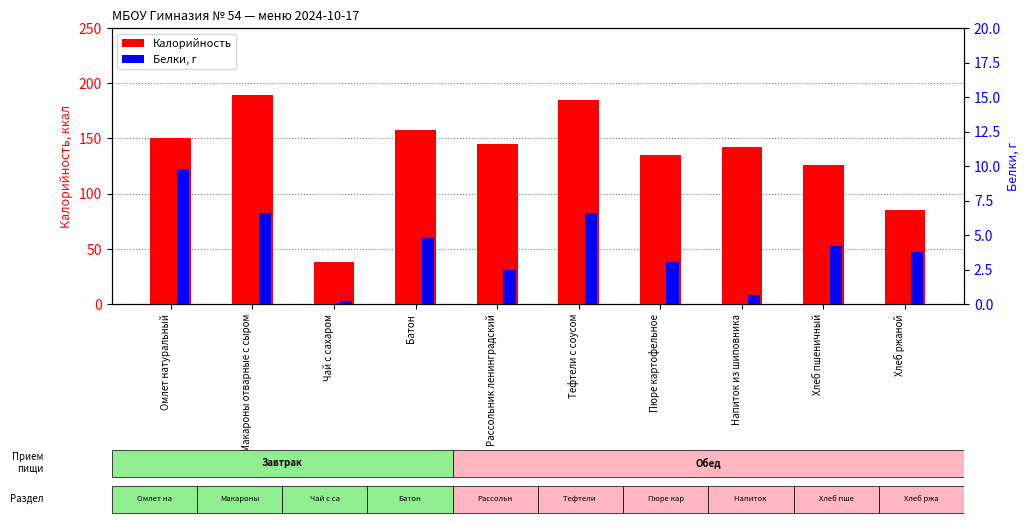

What is the maximum value for Белки, г?

9.8